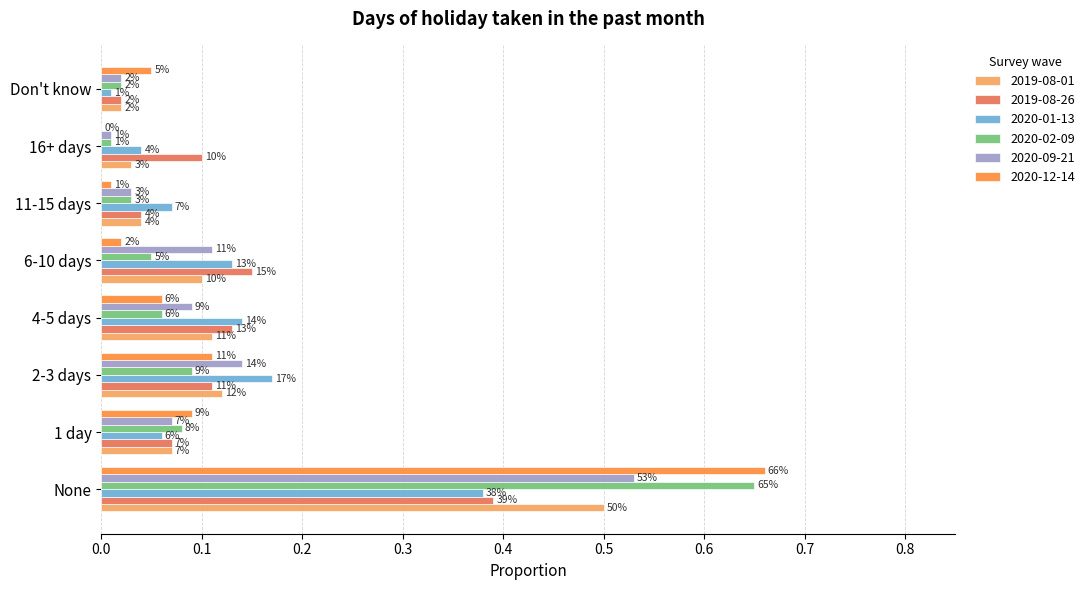

What is the sum of the 2020-09-21 values at None and 6-10 days?

0.6